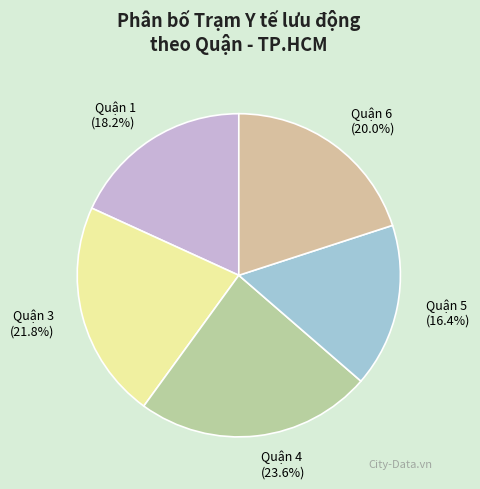

Which category has the biggest portion of the pie?

Quận 4